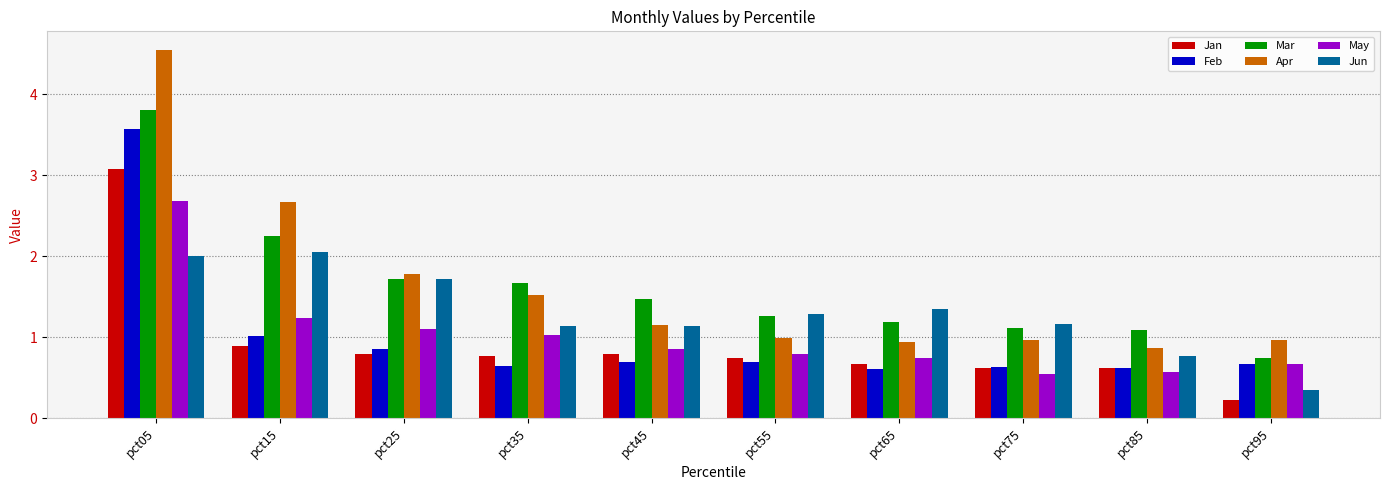

List the series in order of their peak value, lowest first.

Jun, May, Jan, Feb, Mar, Apr